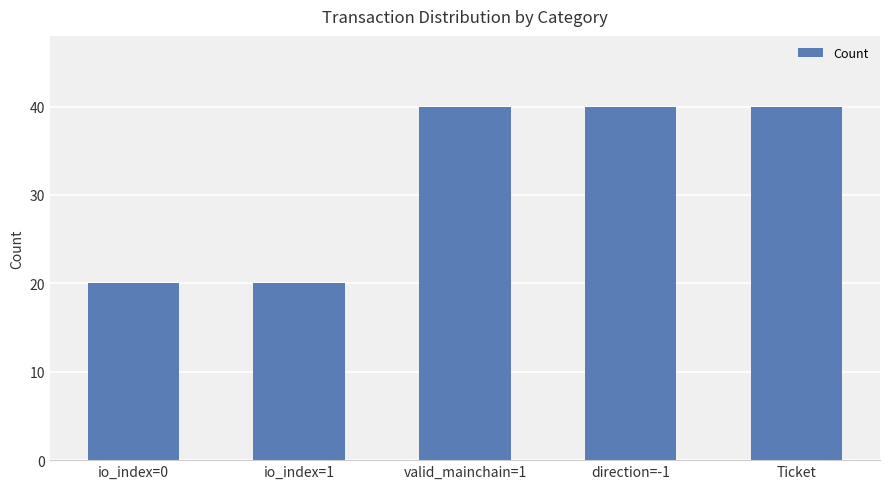

Count the values in the range 20 to 40.

5